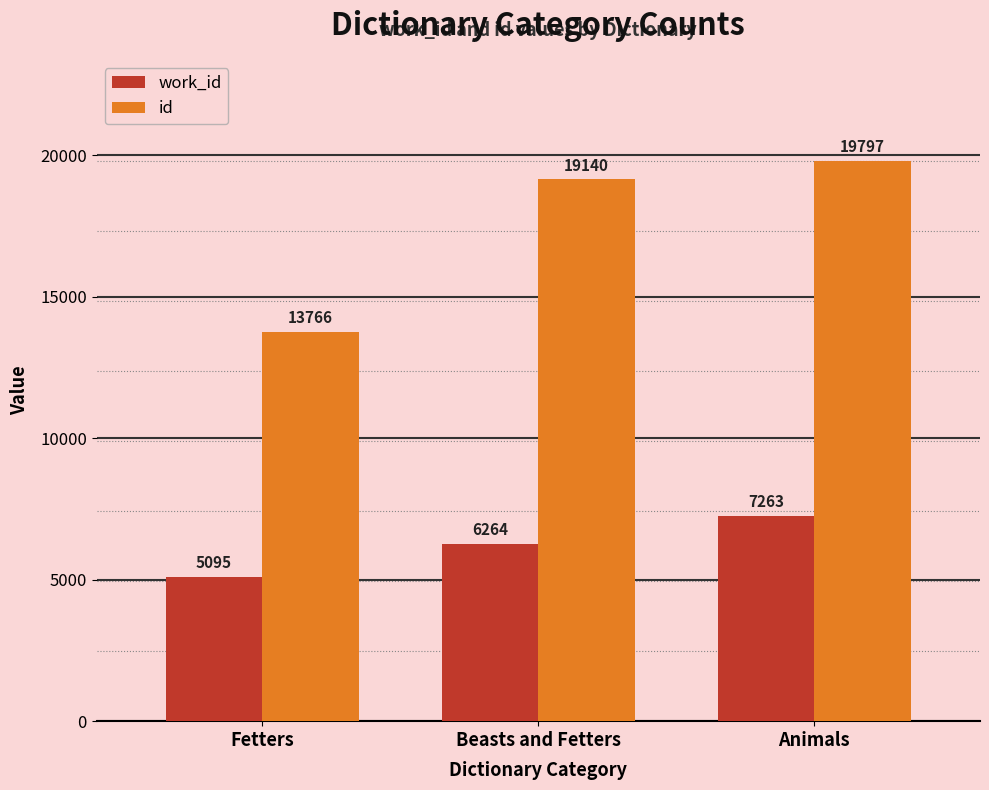

What is the value of the work_id bar at the 3rd from the left?

7263